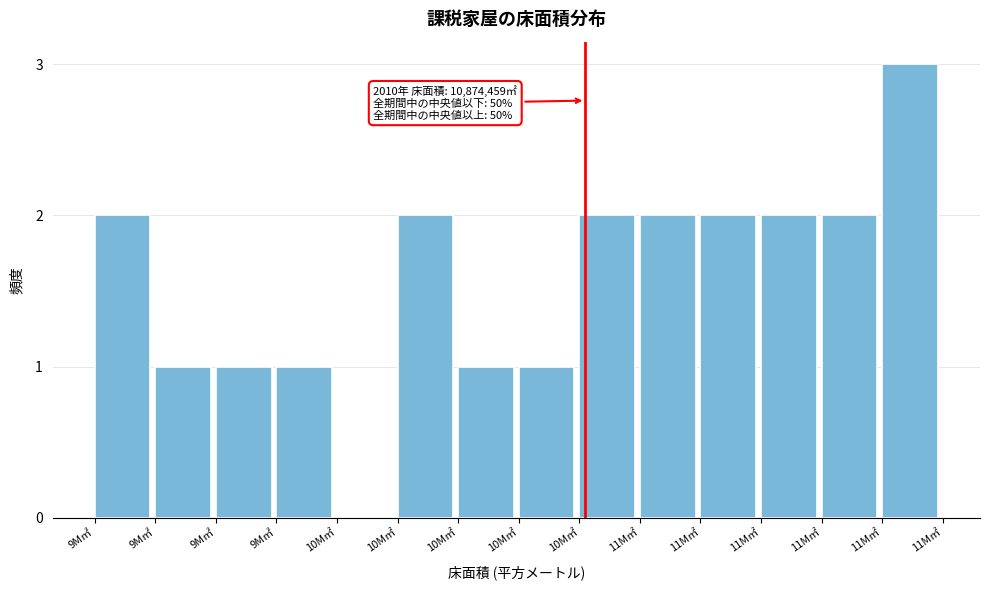

How many values are above zero?

13